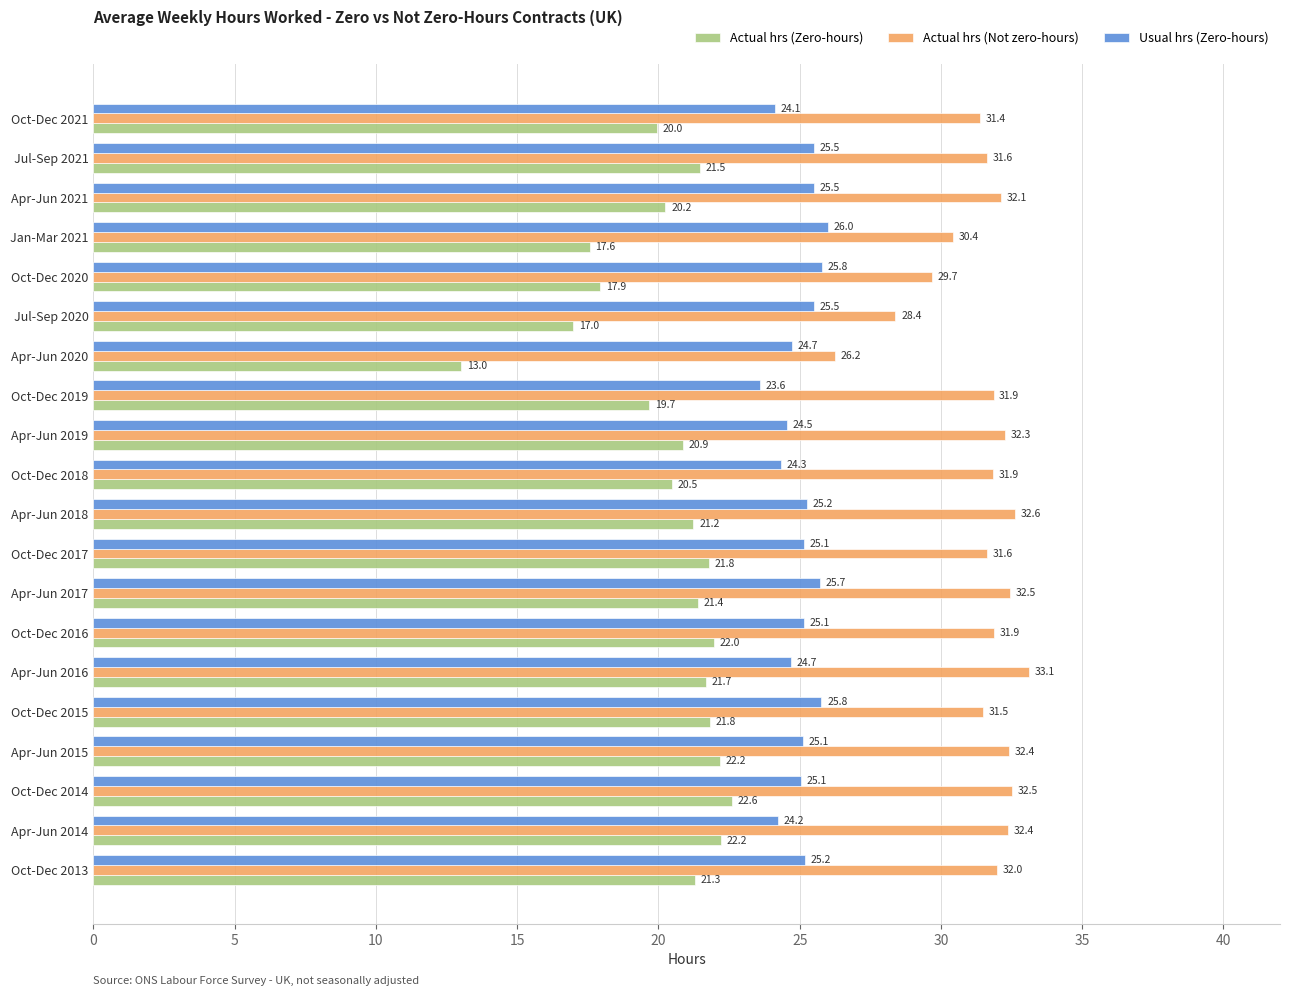

At Jul-Sep 2020, list the series in order from largest to smallest.

Actual hrs (Not zero-hours), Usual hrs (Zero-hours), Actual hrs (Zero-hours)